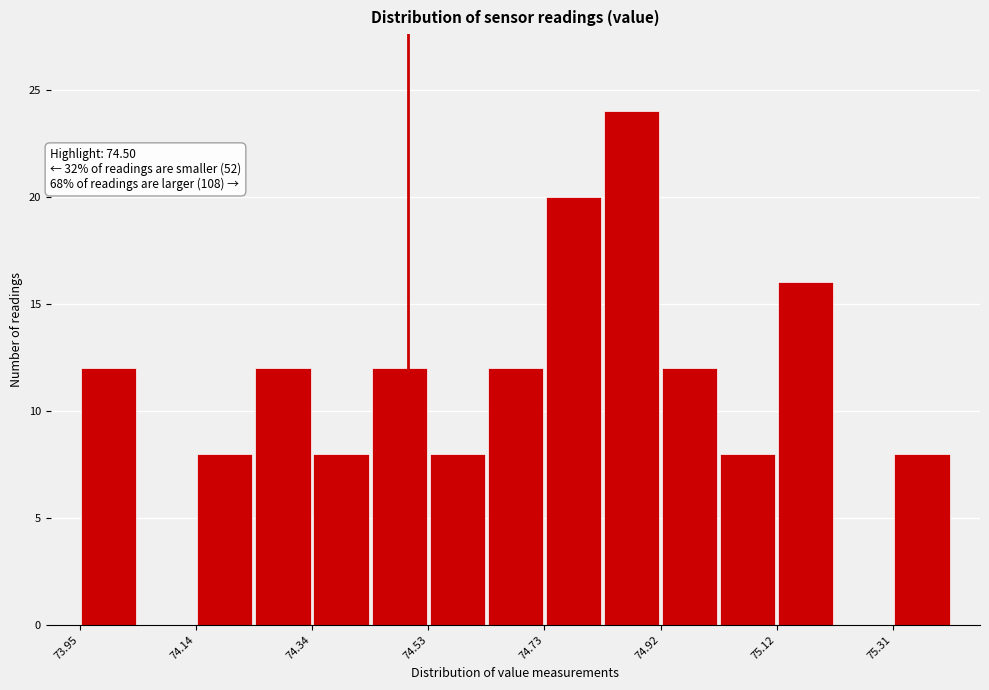

Which range on the x-axis has the tallest bar?

74.82 to 74.92